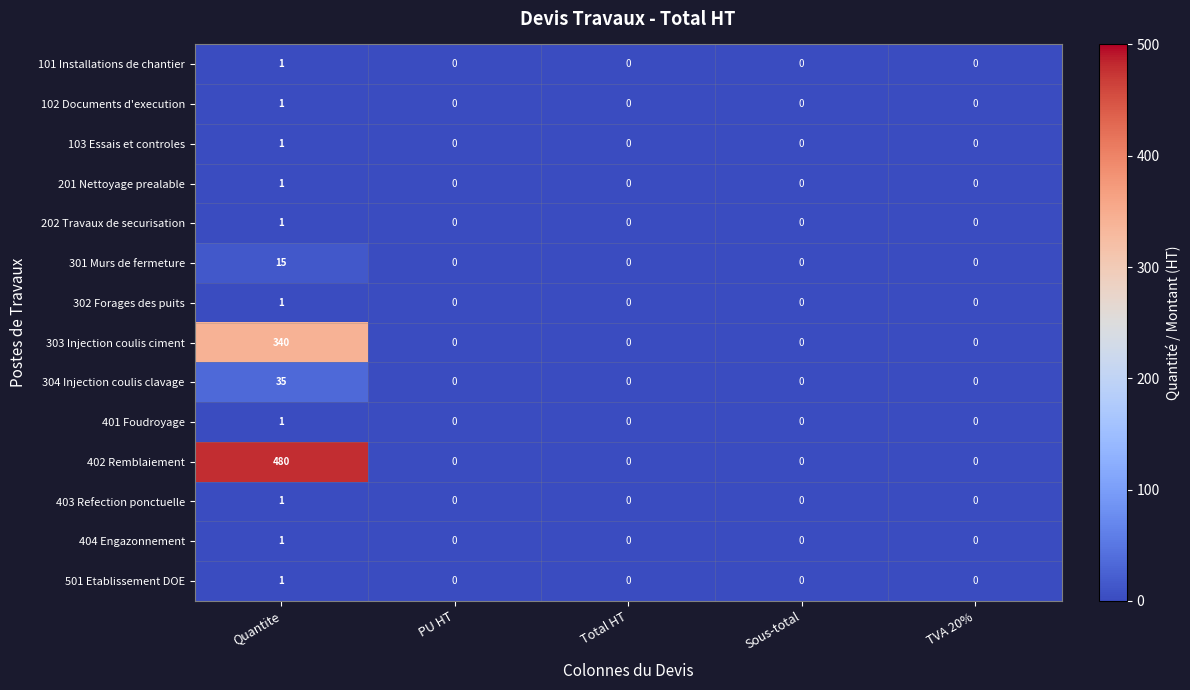

Which label corresponds to the largest value in the chart?

Quantite